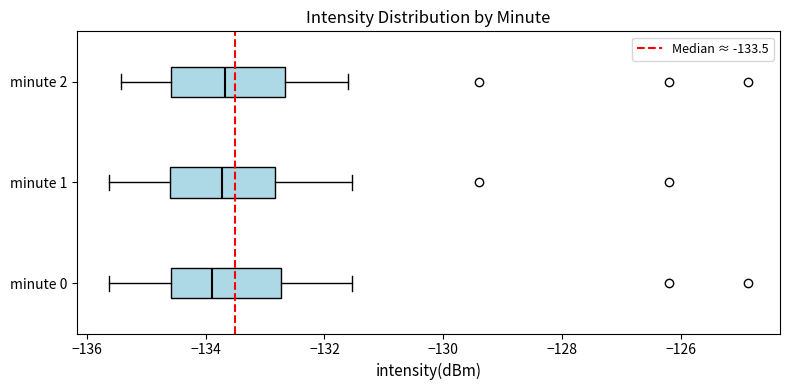

Reading bottom to top, read every box against the x-axis: the position of its median line, the range the box covers, and the ends of its whiskers. The values are not printed on the chart, so give them approximately, as read against the axis.

minute 0: median -133.8, box -134.6 to -132.8, whiskers -135.6 to -131.6
minute 1: median -133.8, box -134.6 to -132.8, whiskers -135.6 to -131.6
minute 2: median -133.6, box -134.6 to -132.6, whiskers -135.4 to -131.6